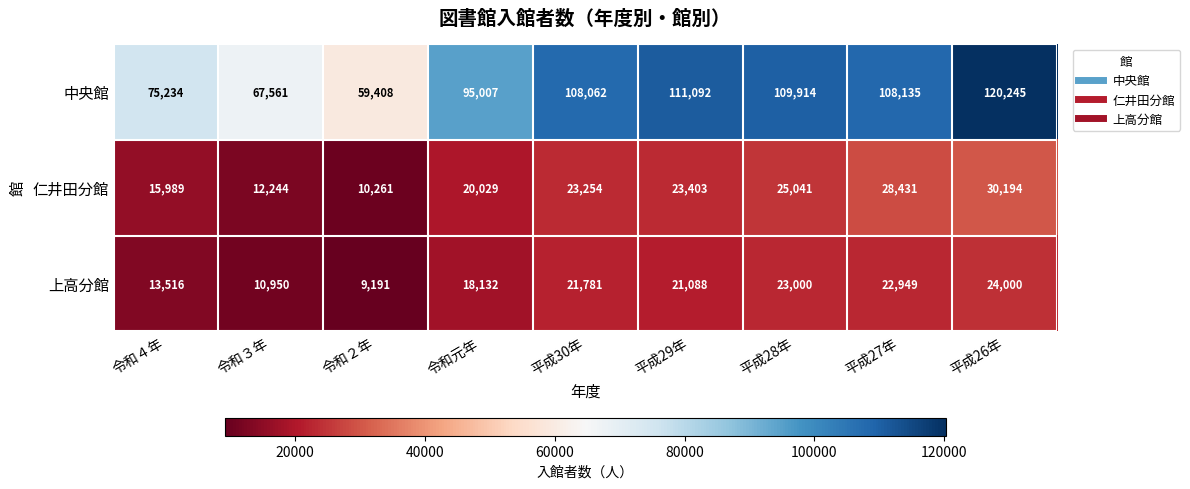

What is the highest value of the 仁井田分館 series?

30194